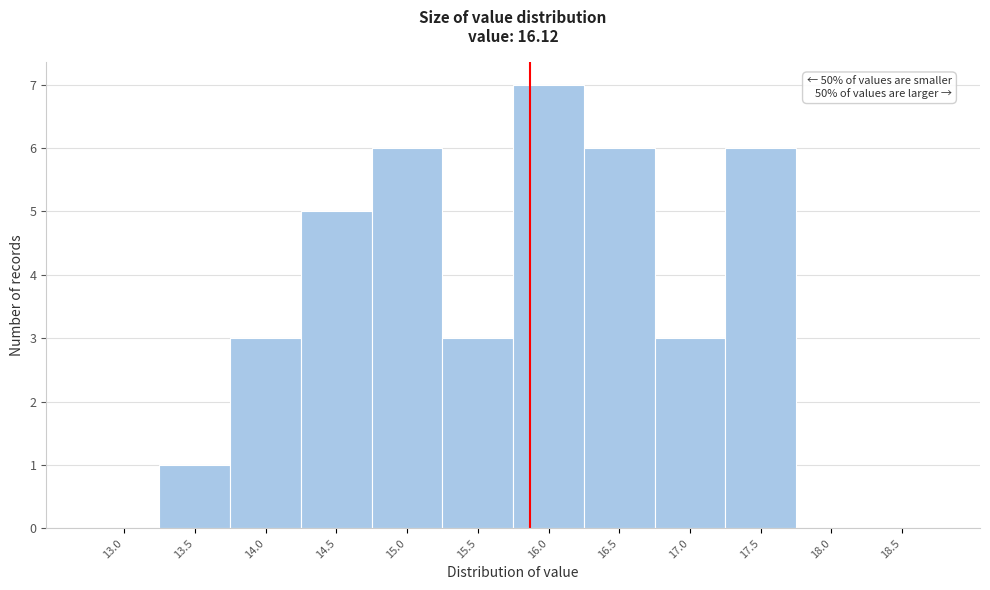

Reading left to right, list all the values displayed in this chart.

13.0=0	13.5=1	14.0=3	14.5=5	15.0=6	15.5=3	16.0=7	16.5=6	17.0=3	17.5=6	18.0=0	18.5=0